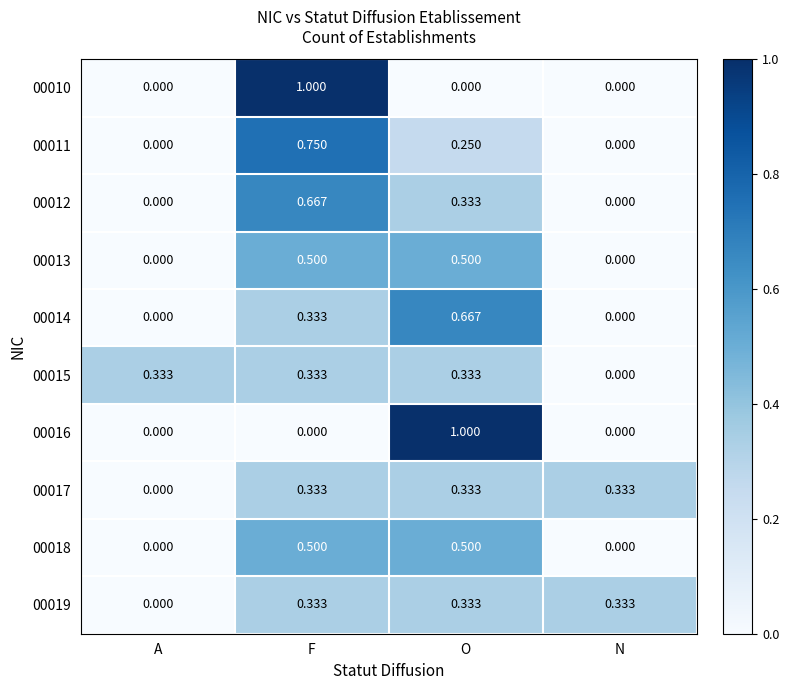

Is the value of 00010 at A greater than the value of 00019 at F?

No